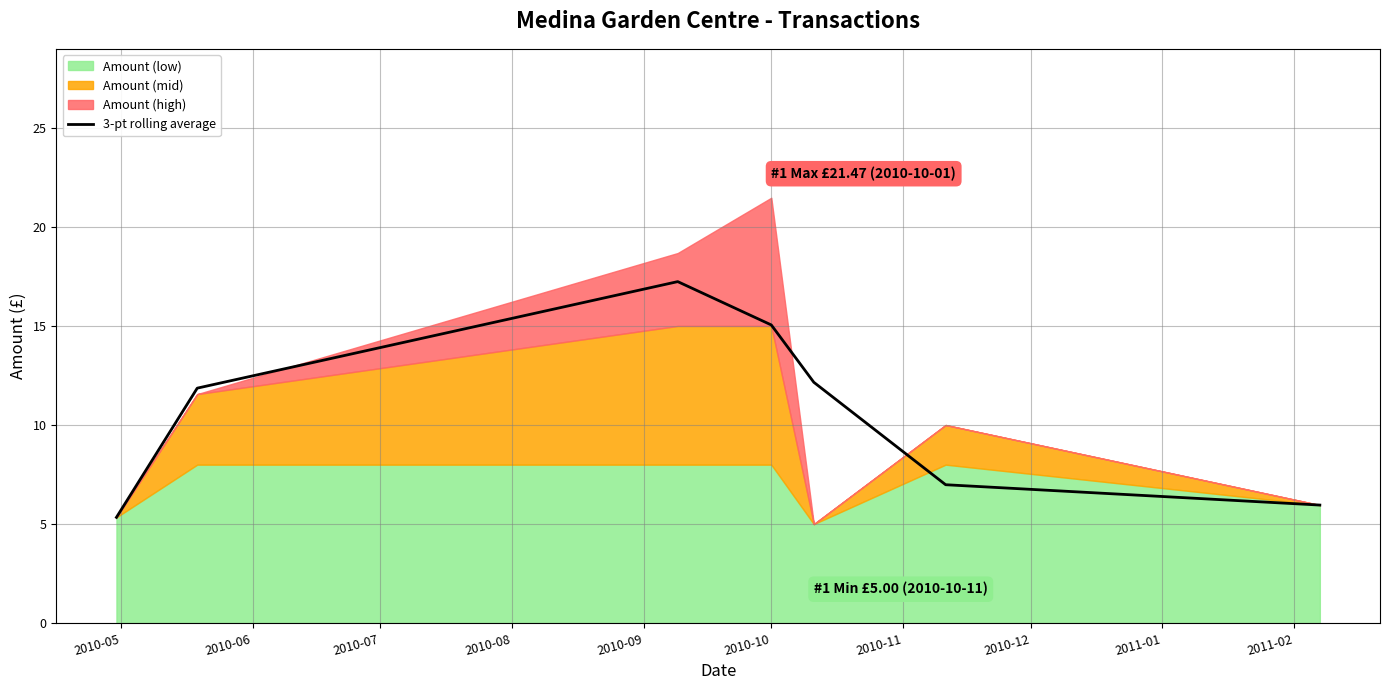

How many categories are shown in the chart?

7